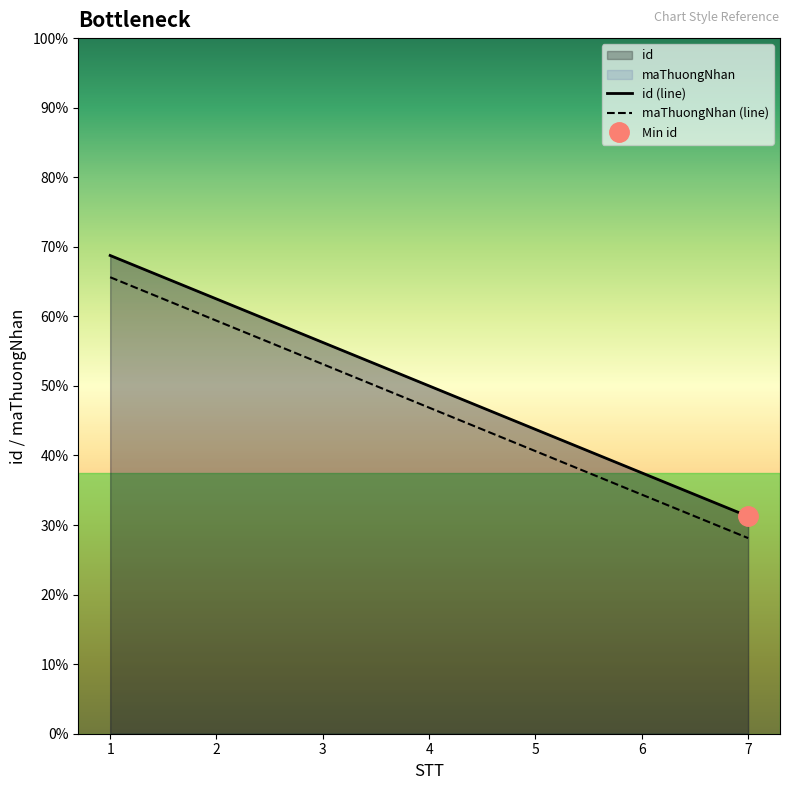

How many lines are shown in the chart?

2